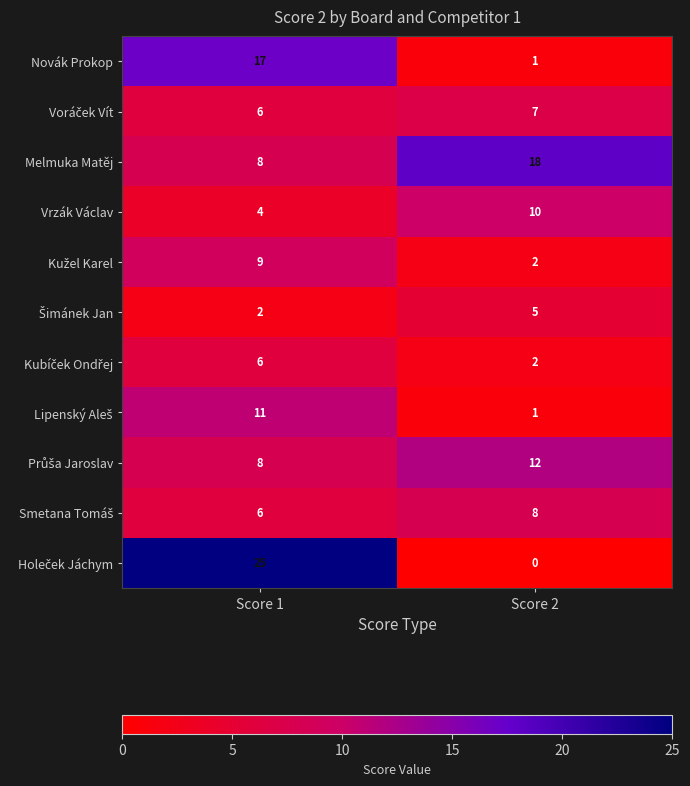

True or false: Vrzák Václav has a value of 6 at Score 1.

False